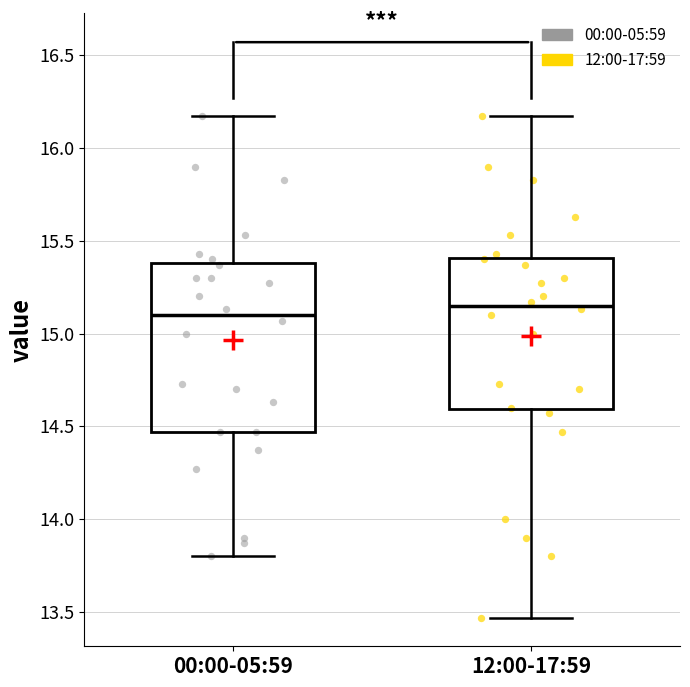

Reading left to right, read every box against the y-axis: the position of its median line, the range the box covers, and the ends of its whiskers. The values are not printed on the chart, so give them approximately, as read against the axis.

00:00-05:59: median 15.10, box 14.45 to 15.40, whiskers 13.80 to 16.15
12:00-17:59: median 15.15, box 14.60 to 15.40, whiskers 13.45 to 16.15